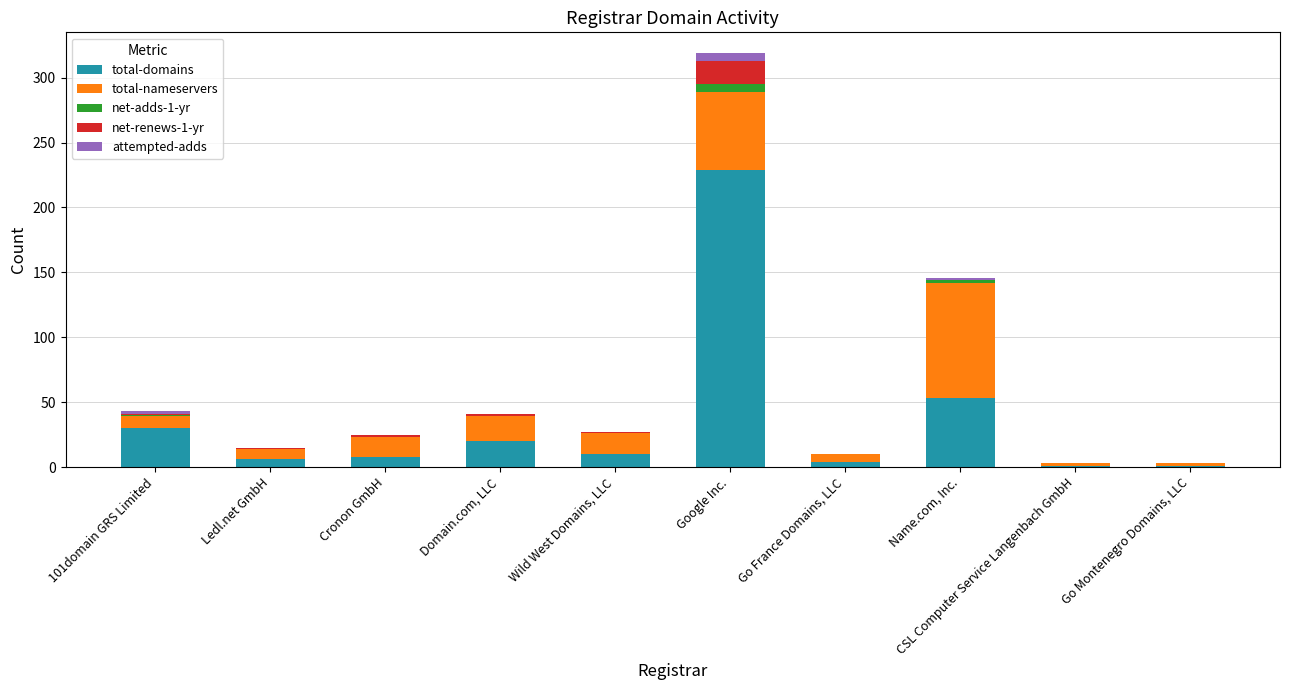

Where does the total-domains series first go above 10?

101domain GRS Limited